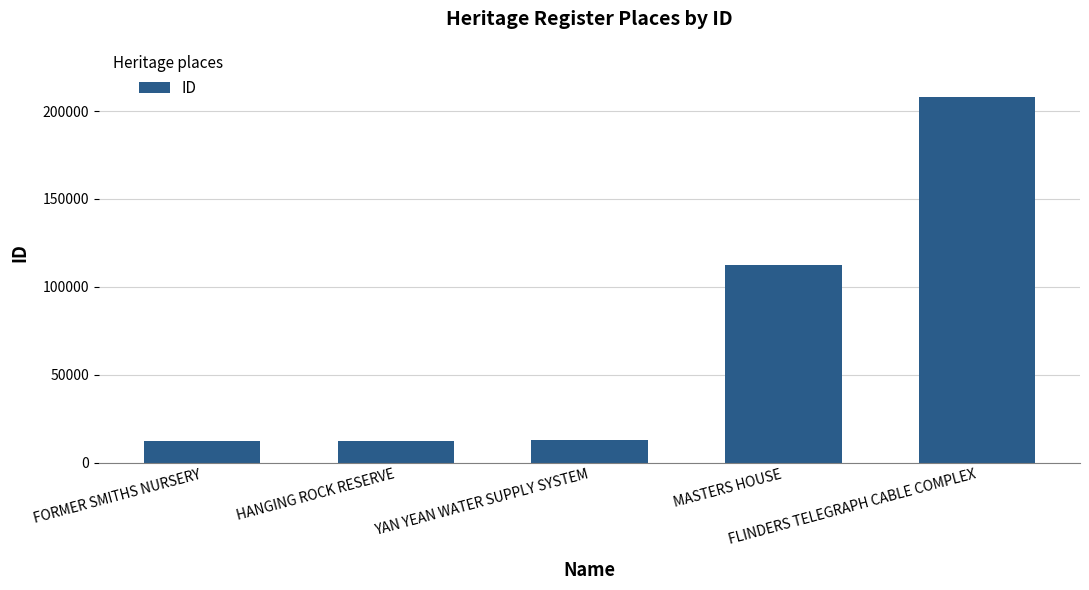

True or false: the data shows 12476 at FORMER SMITHS NURSERY.

True